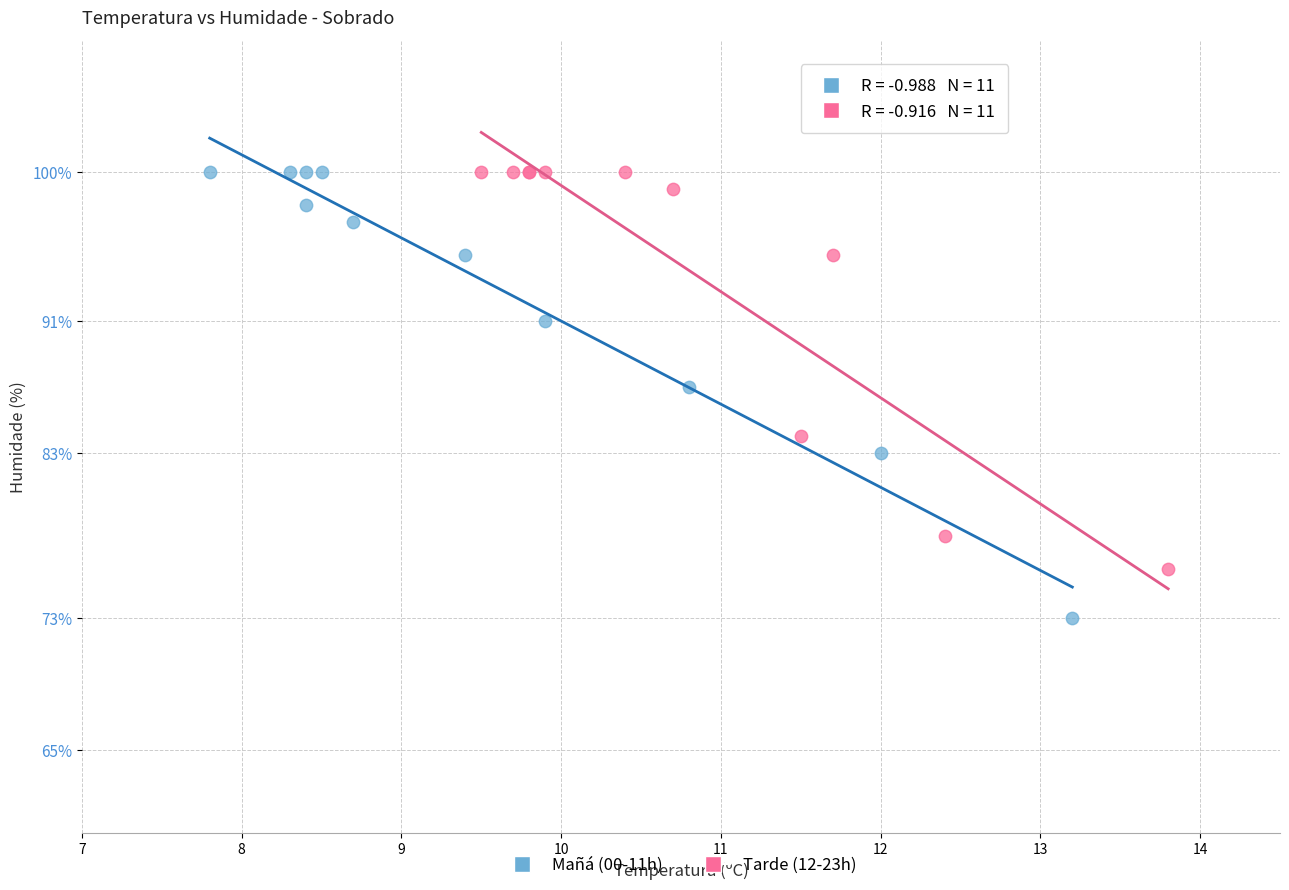

Which series reaches the minimum Y coordinate?

Mañá (00-11h)